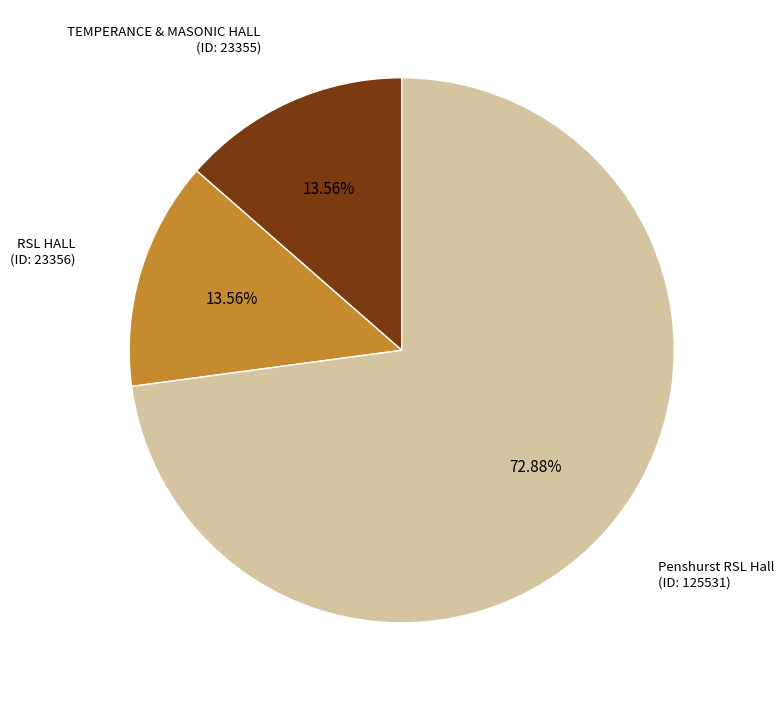

Does any single category account for the majority?

Yes